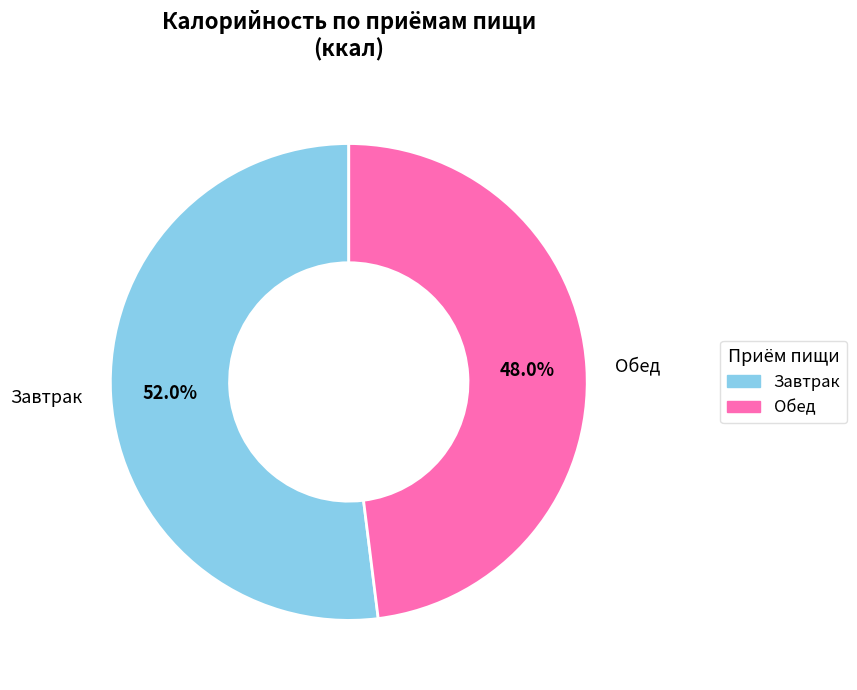

What portion of the pie excludes Обед?

52.0%